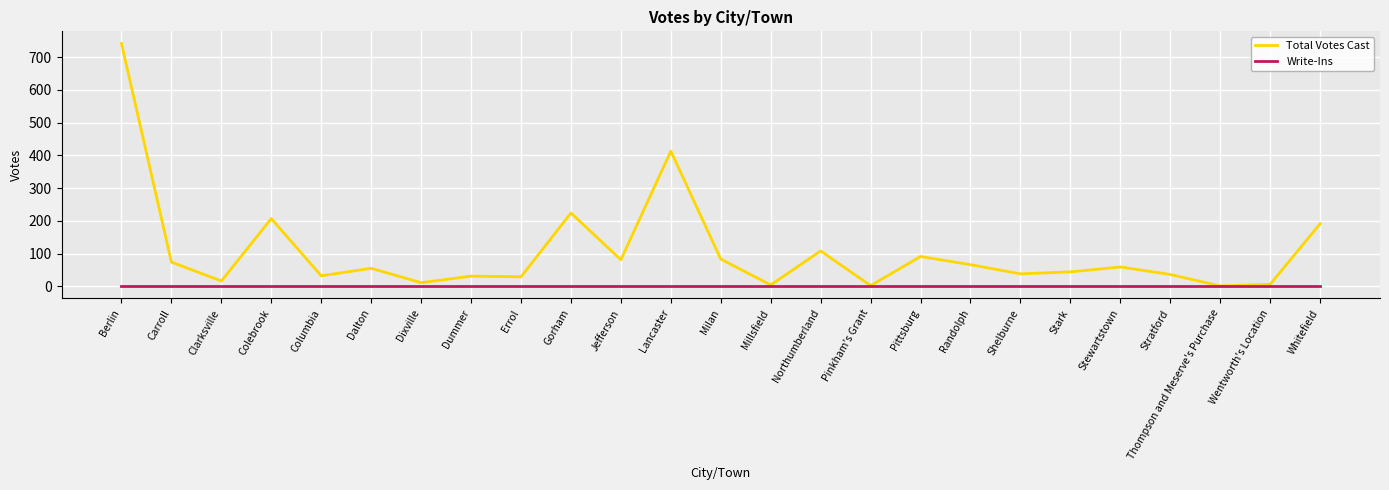

True or false: Write-Ins has a value of 0 at Pinkham's Grant.

True